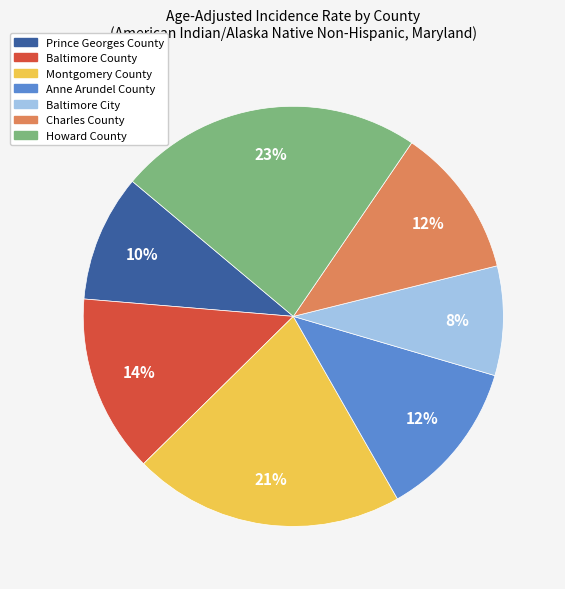

Does Montgomery County account for over 50% of the chart?

No